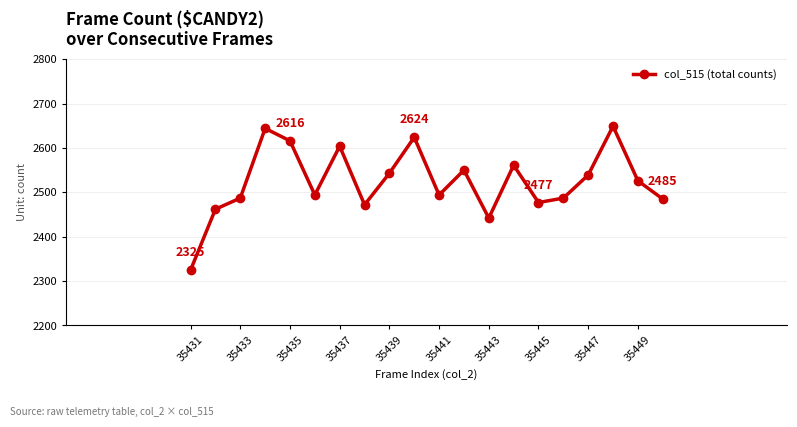

What is the difference between the second highest and second lowest values?

202